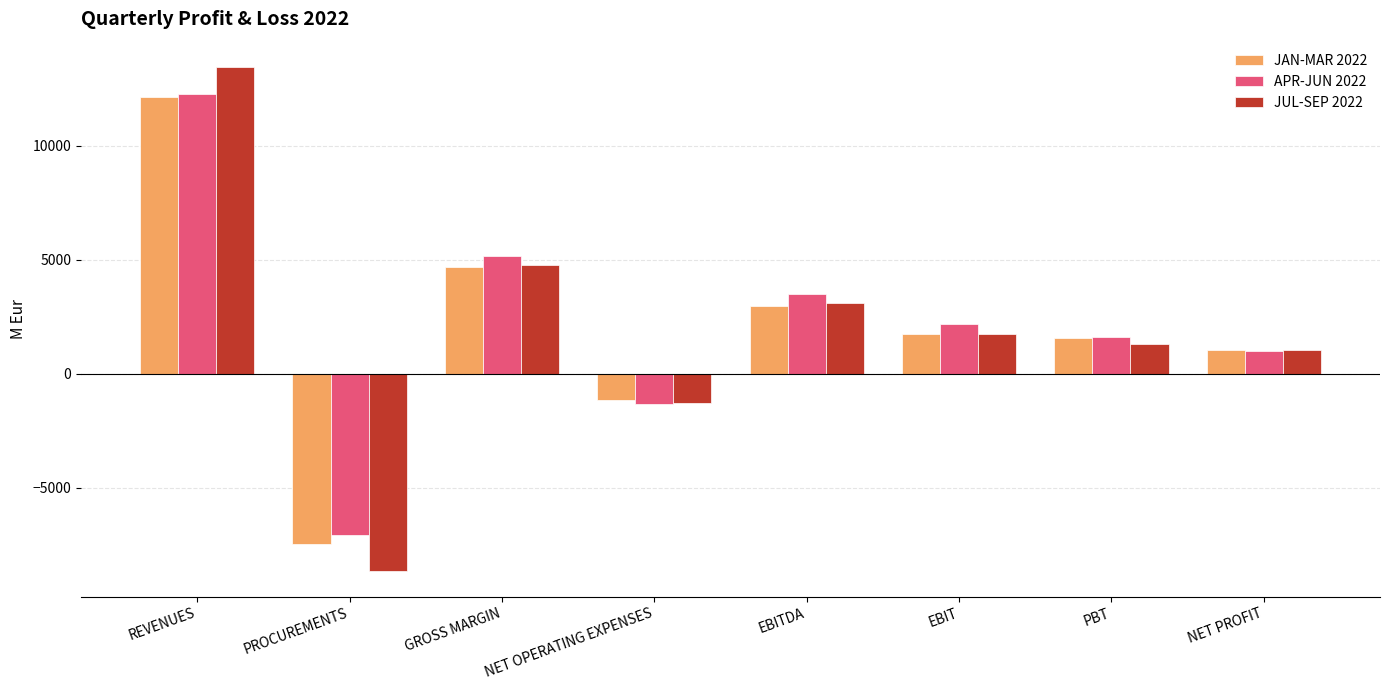

What position from the left is PBT?

7